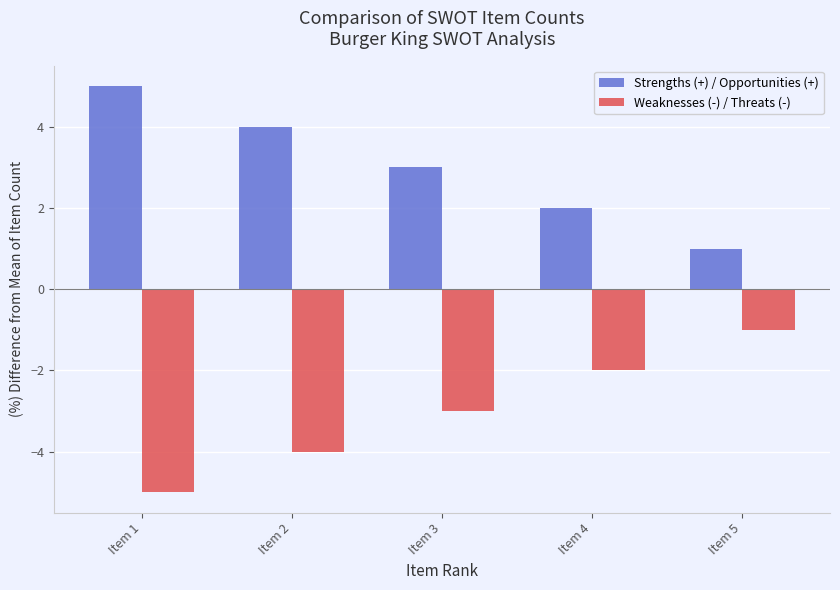

What are all the series names shown in the legend?

Strengths (+) / Opportunities (+), Weaknesses (-) / Threats (-)